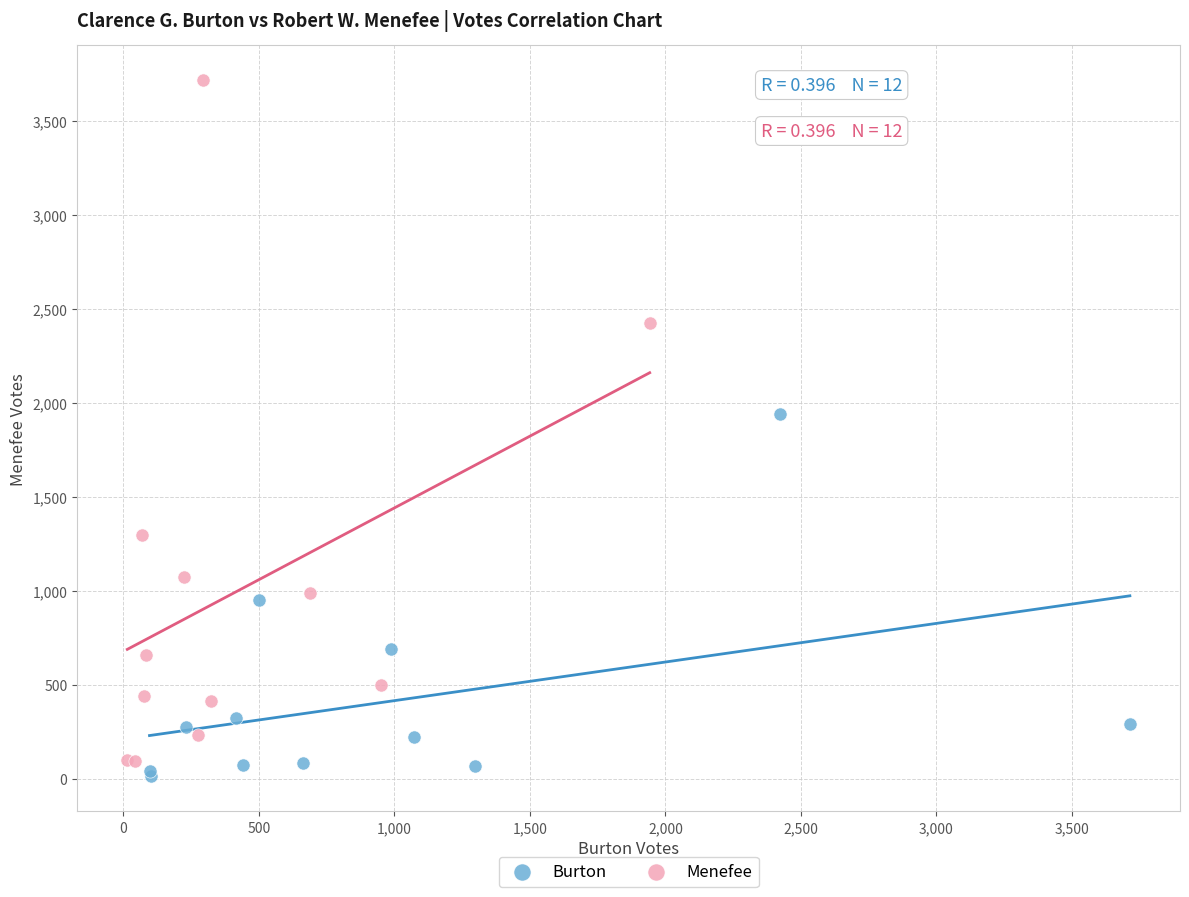

Which series reaches the maximum Y coordinate?

Menefee